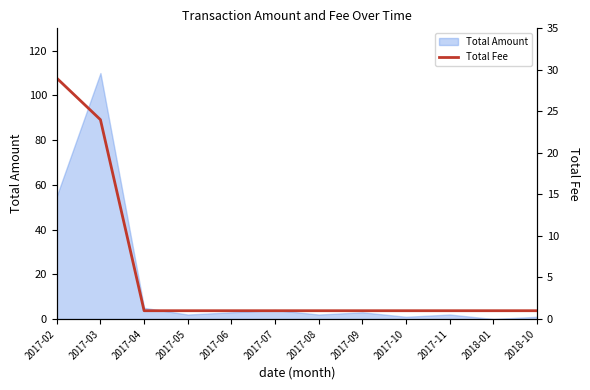

The chart shows a value of 1.4 at 2017-11. True or false?

False